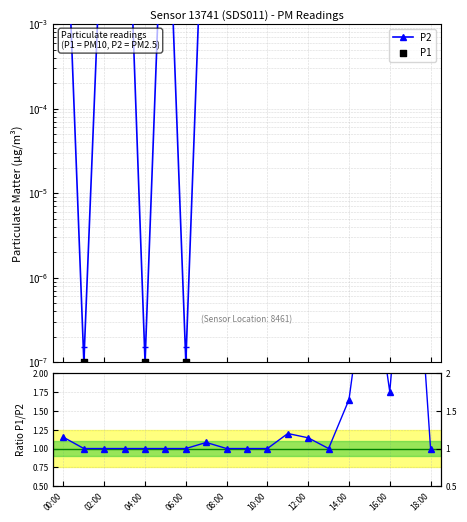

Which series has the largest Y range (max minus min)?

P1